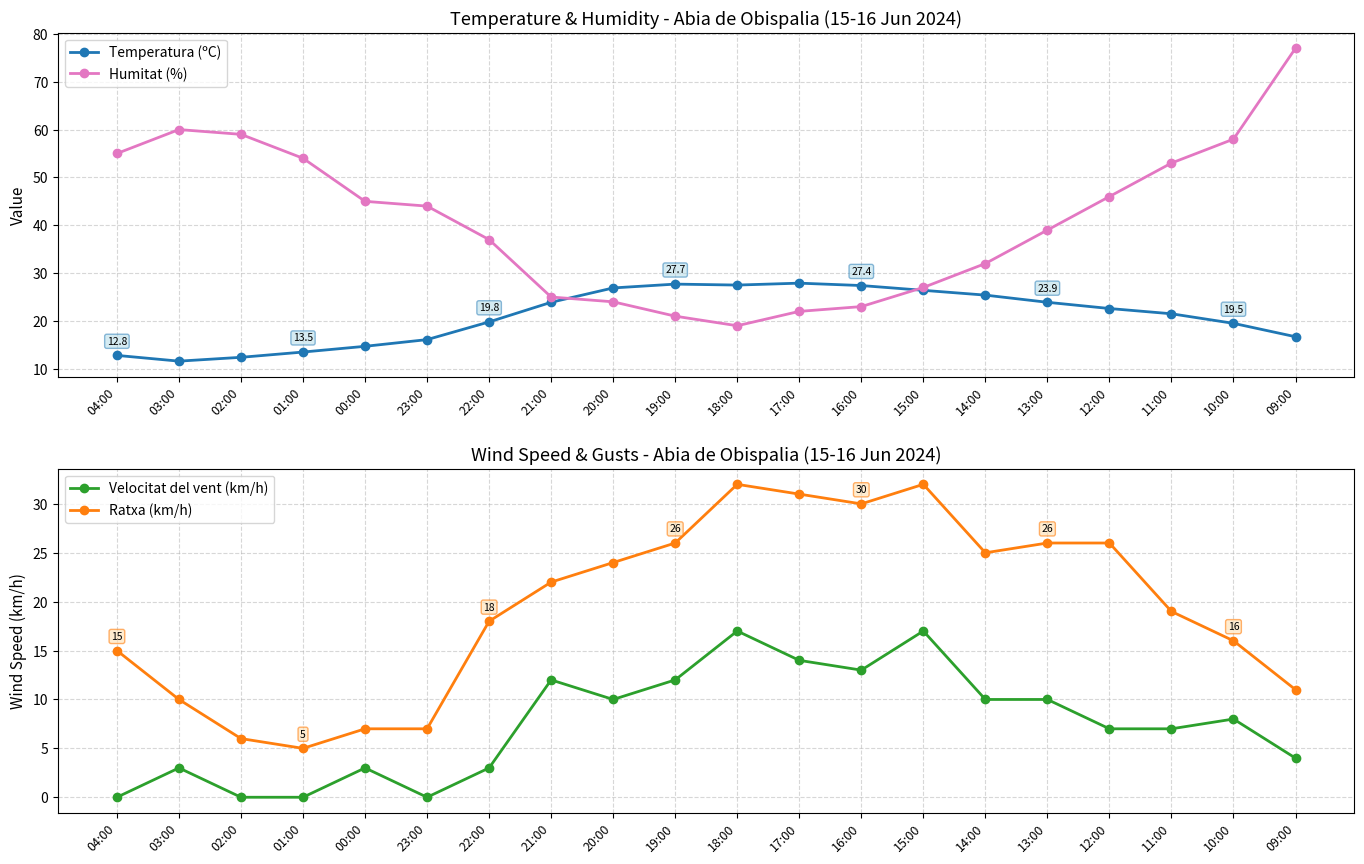

How many values in Velocitat del vent (km/h) are above zero?

16